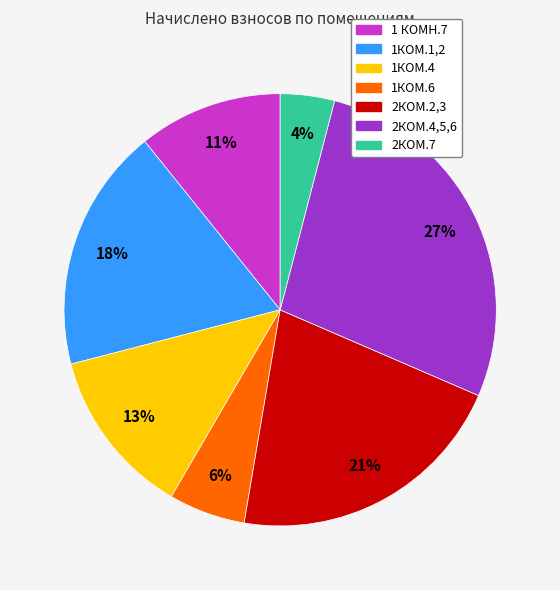

To the nearest percent, what is the average slice percentage?

14%